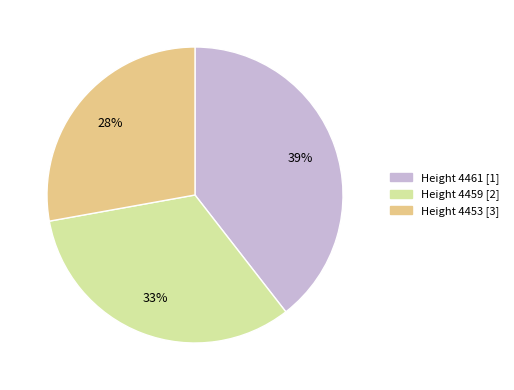

Does Height 4461 [1] account for over 50% of the chart?

No